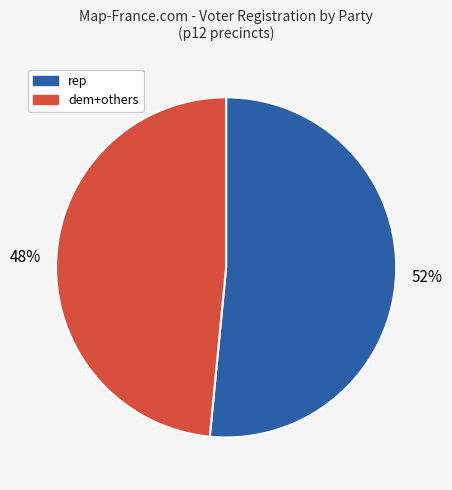

To the nearest percent, what is the average slice percentage?

50%